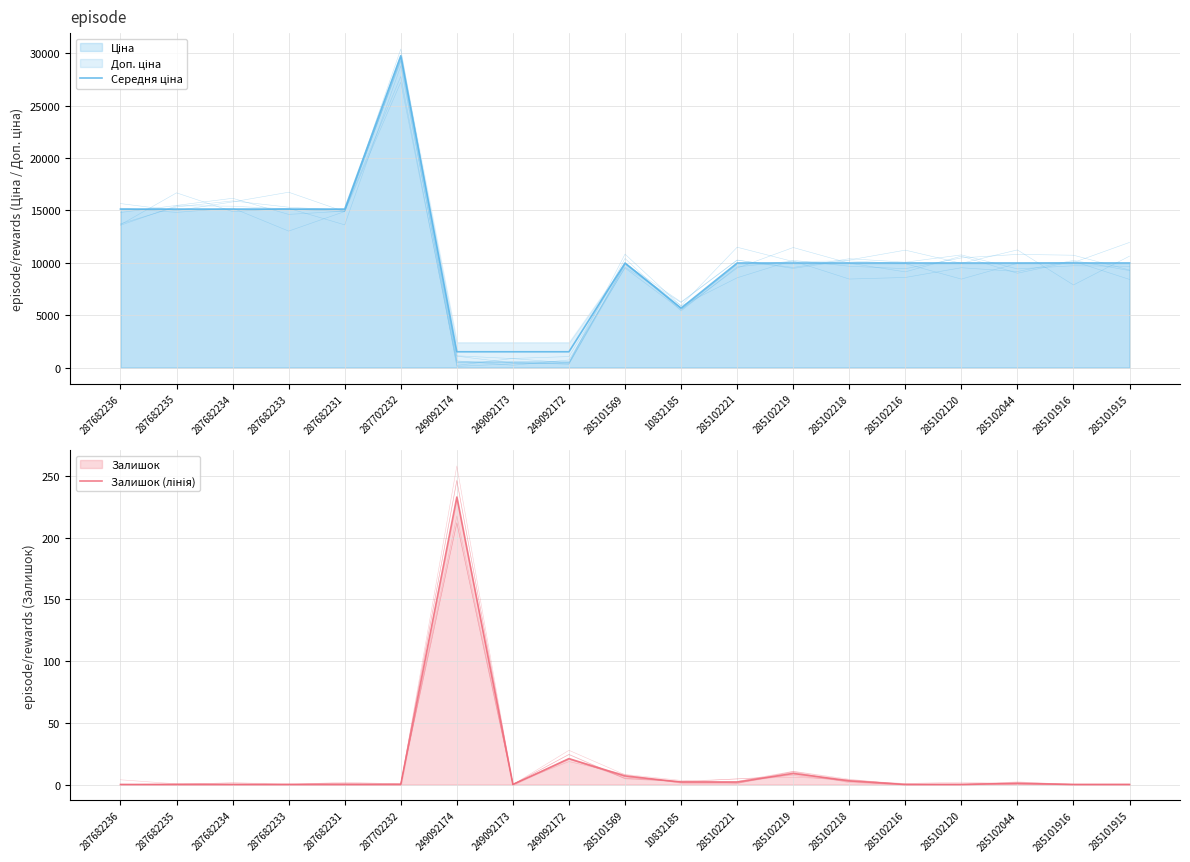

Which category has the lowest value across all series?

287682236